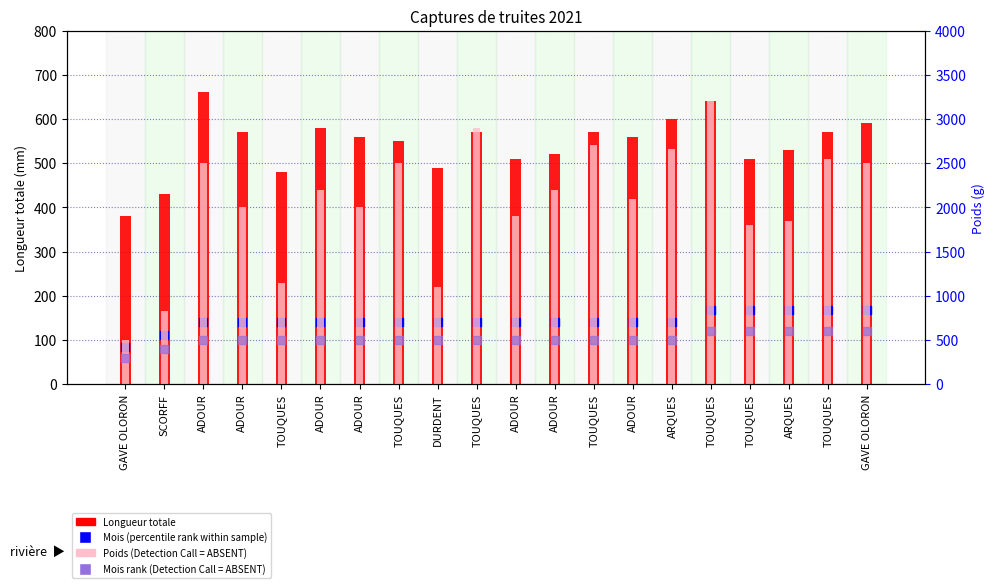

Is the value of Longueur totale at DURDENT greater than the value of Mois (percentile rank) at TOUQUES?

Yes